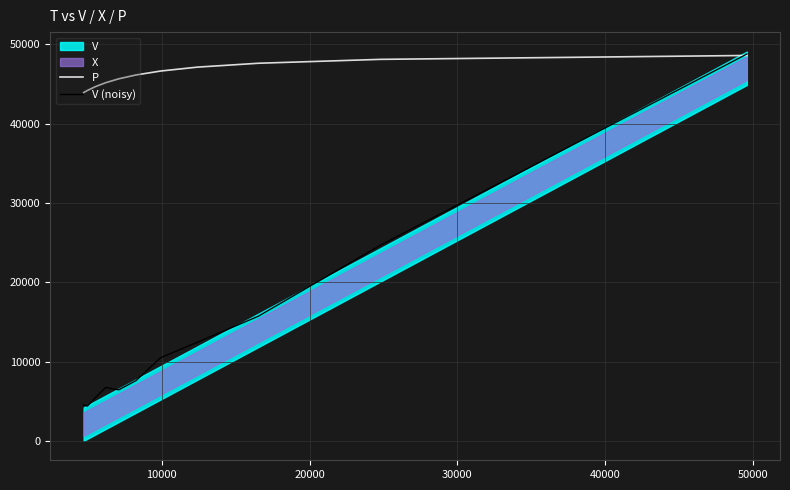

Which series ends up on top after the final intersection of P and V (noisy)?

V (noisy)